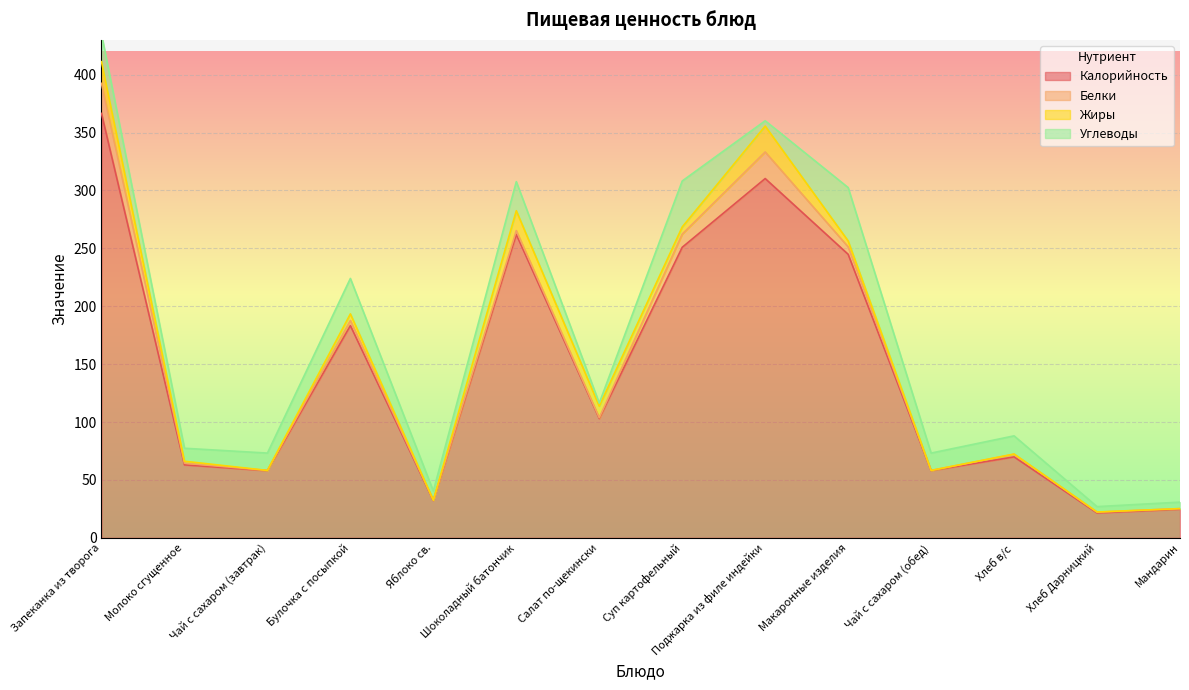

True or false: Калорийность has a value of 11.8 at Хлеб Дарницкий.

False